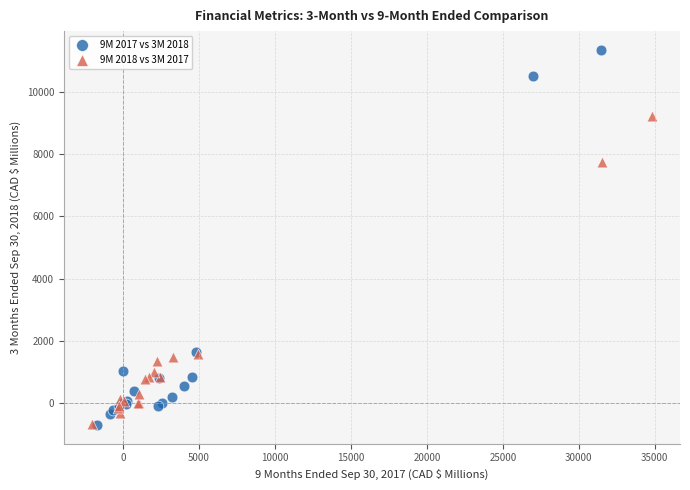

Which series has the largest Y range (max minus min)?

9M 2017 vs 3M 2018